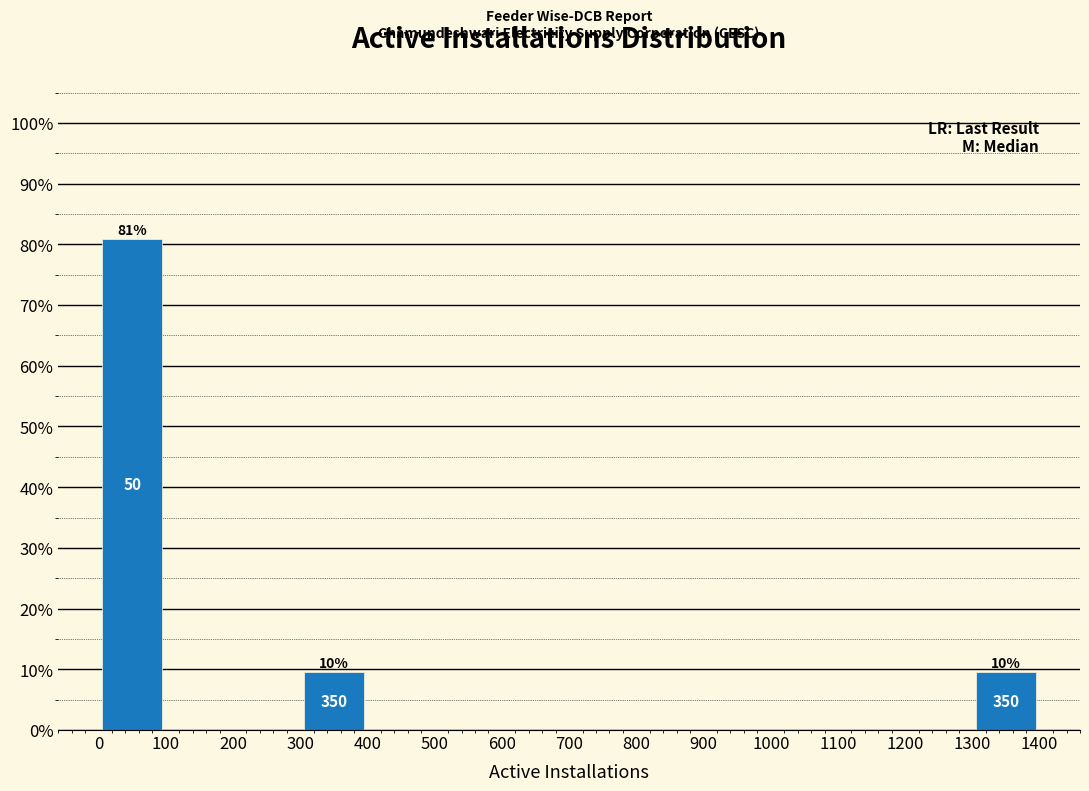

Over which range of the x-axis is the bar tallest?

0 to 100